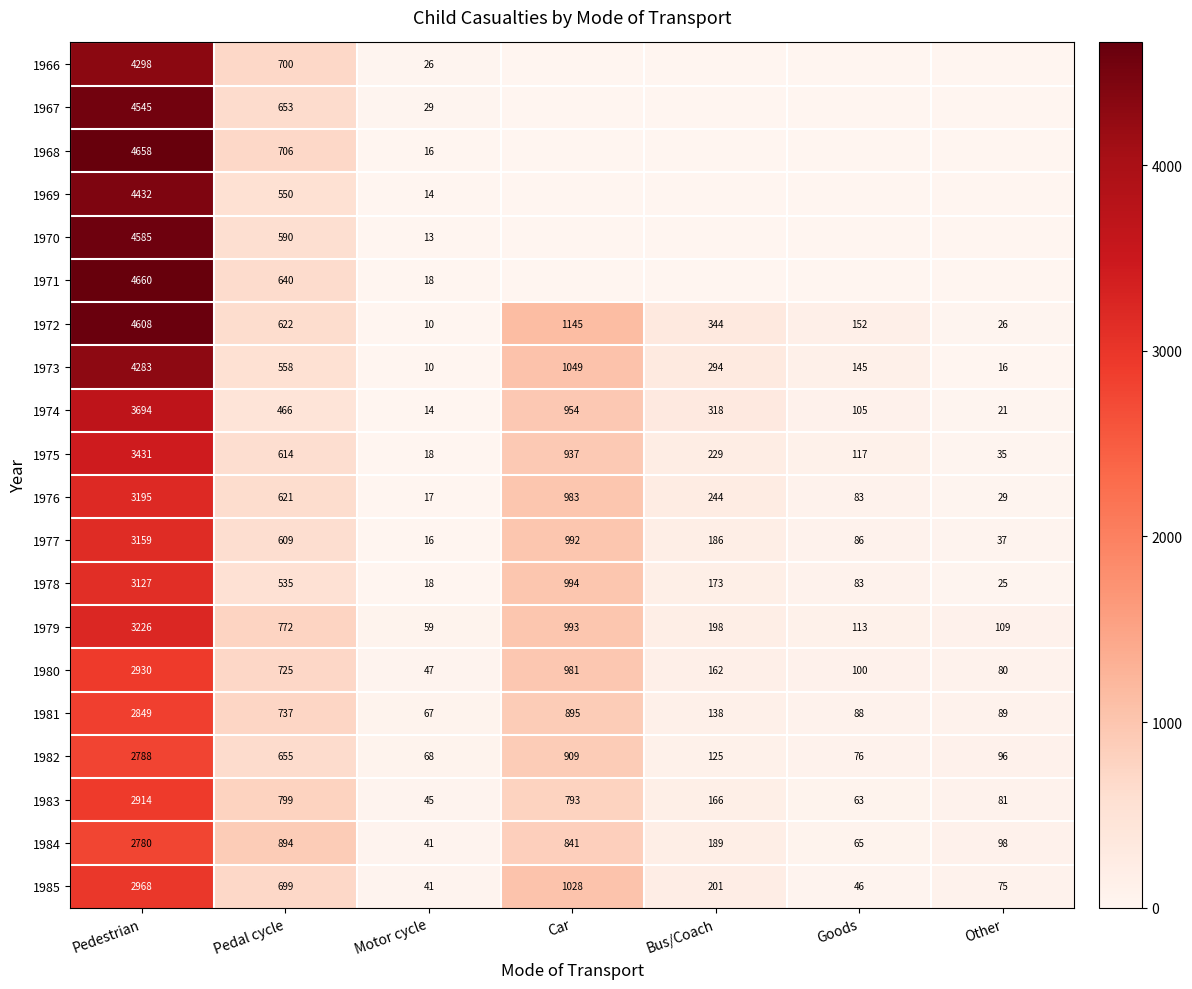

Which has a higher value, Car or Bus/Coach?

Car